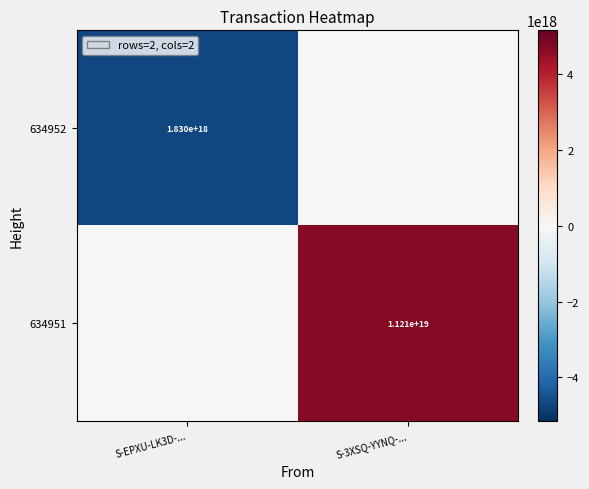

At which category is the sum across all series the highest?

S-3XSQ-YYNQ-...